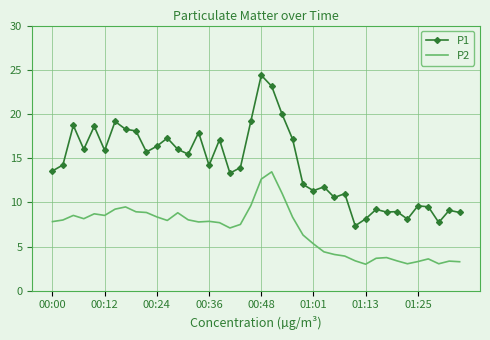

Which series has the largest range (max minus min)?

P1